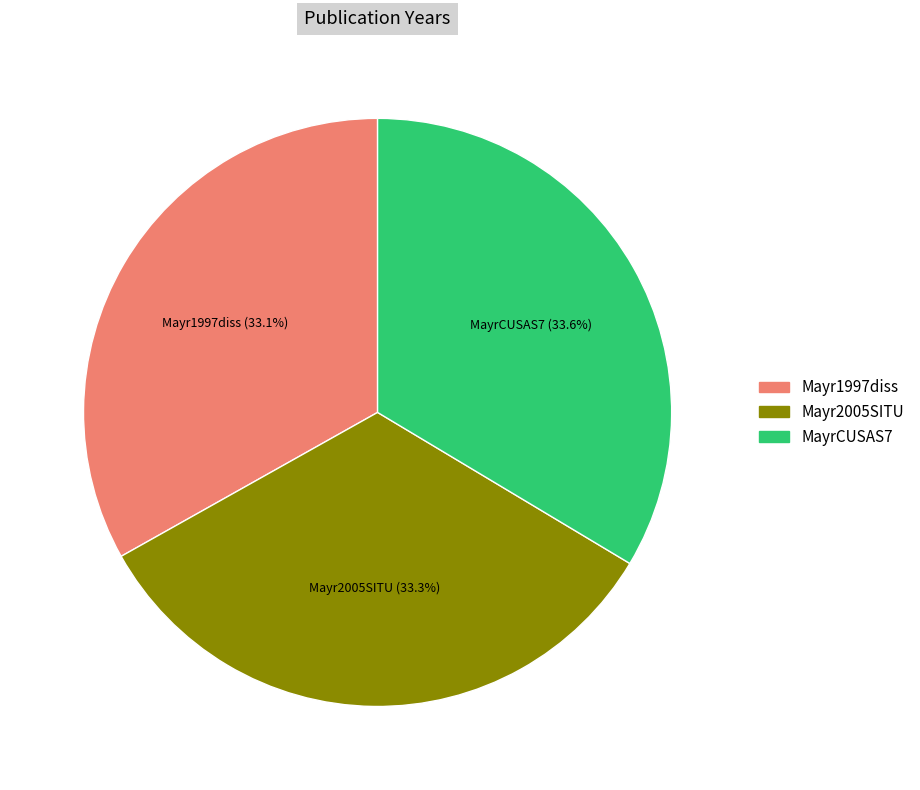

To the nearest percent, what percentage of the pie is Mayr1997diss?

33%